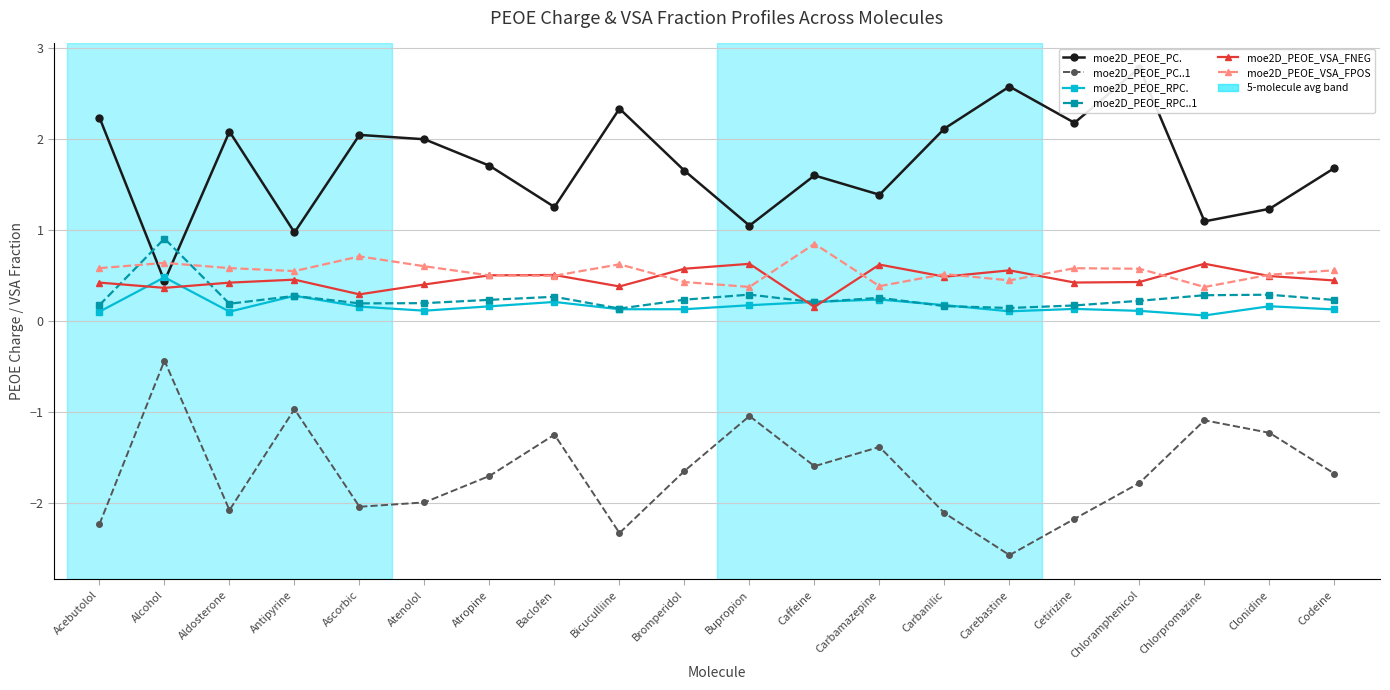

In moe2D_PEOE_PC..1, how many points are higher than both neighbors (excluding endpoints)?

6